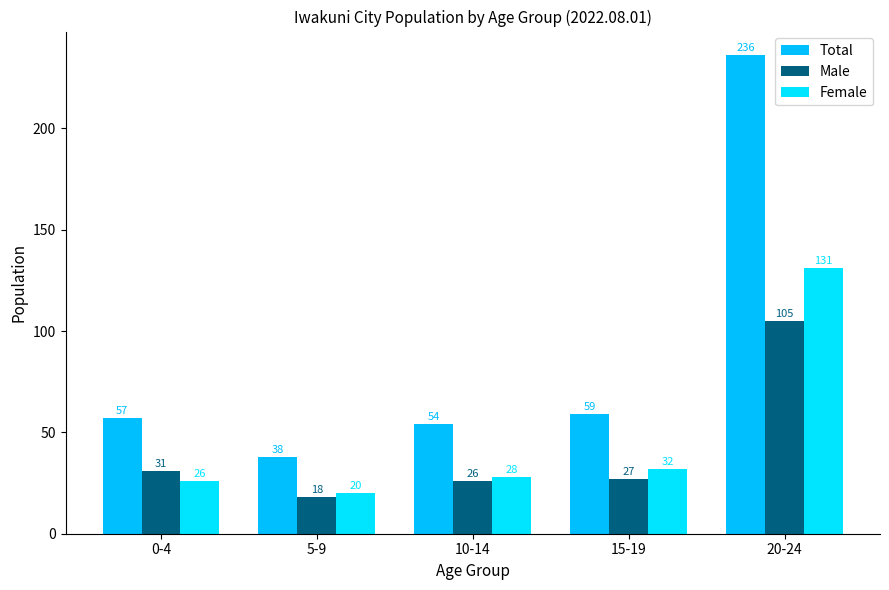

What is the label of the 5th bar from the right?

0-4